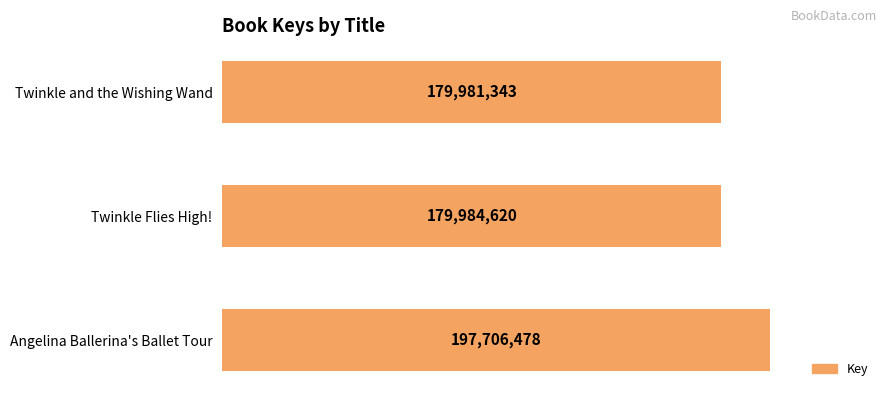

Does the chart contain any negative values?

No